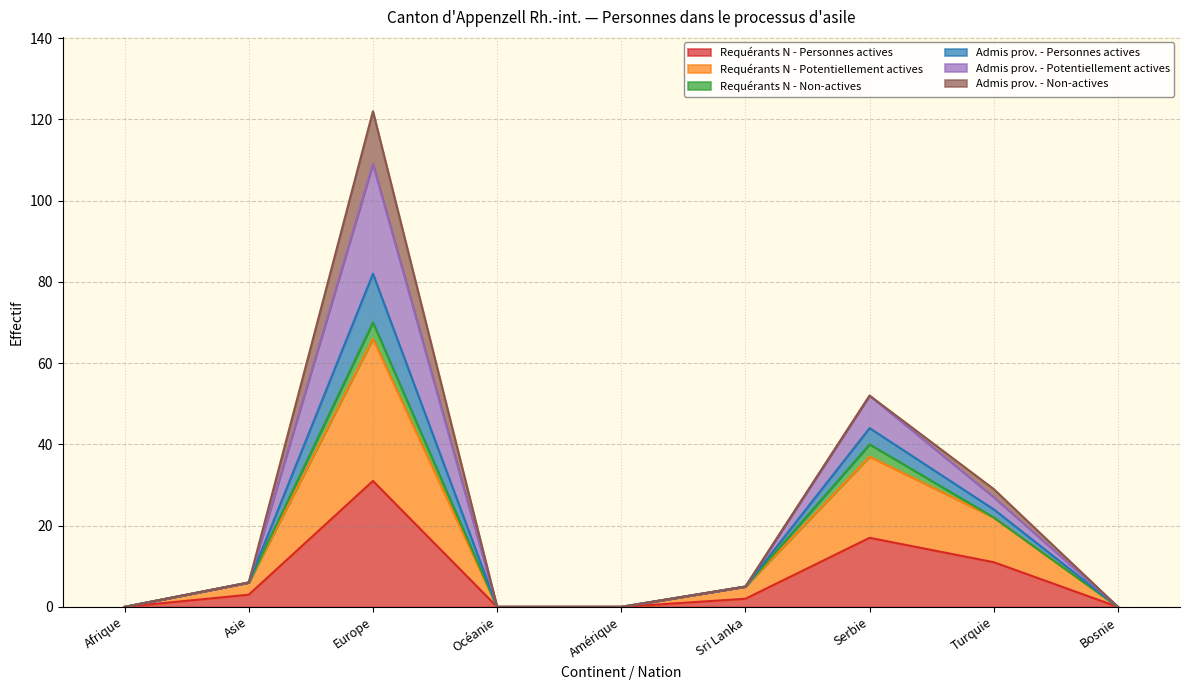

At which category is the sum across all series the highest?

Europe